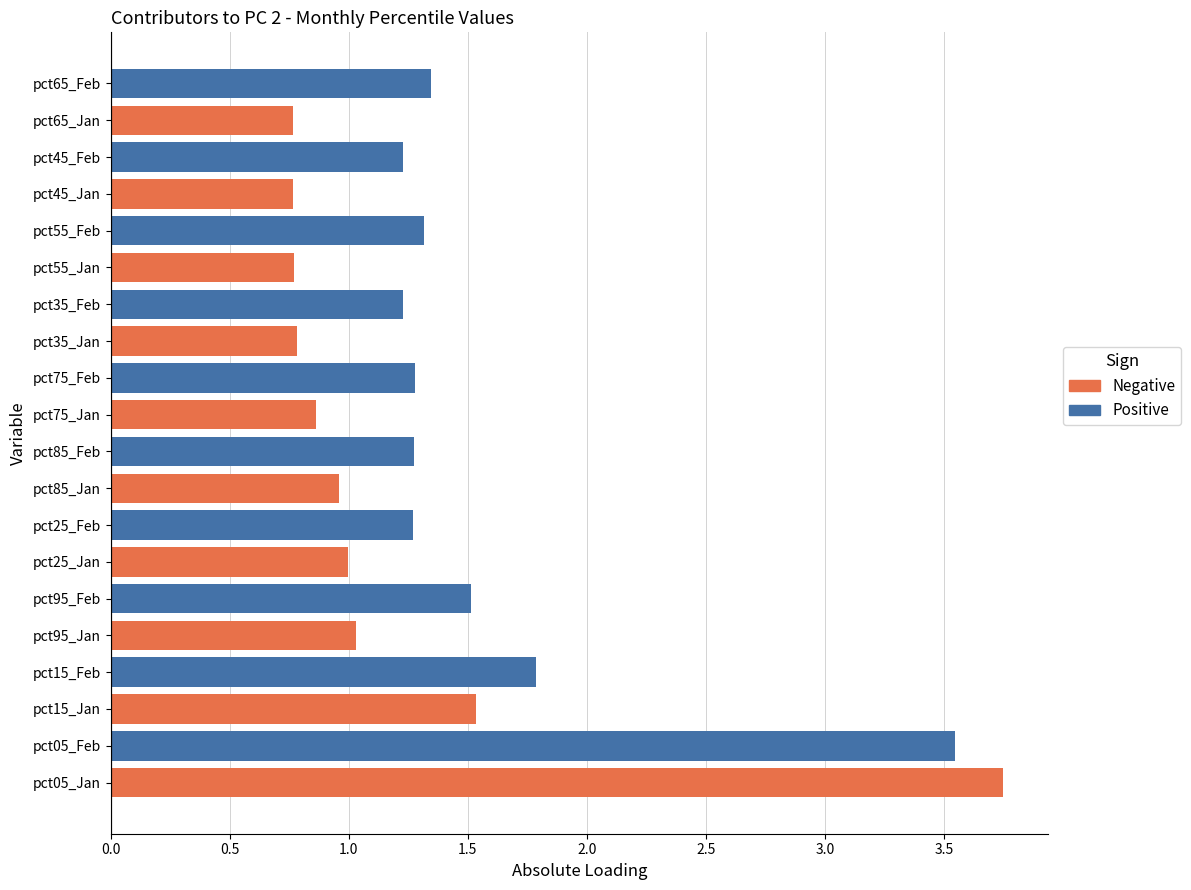

What is the spread (max minus min) of values at pct75_Jan?

0.4